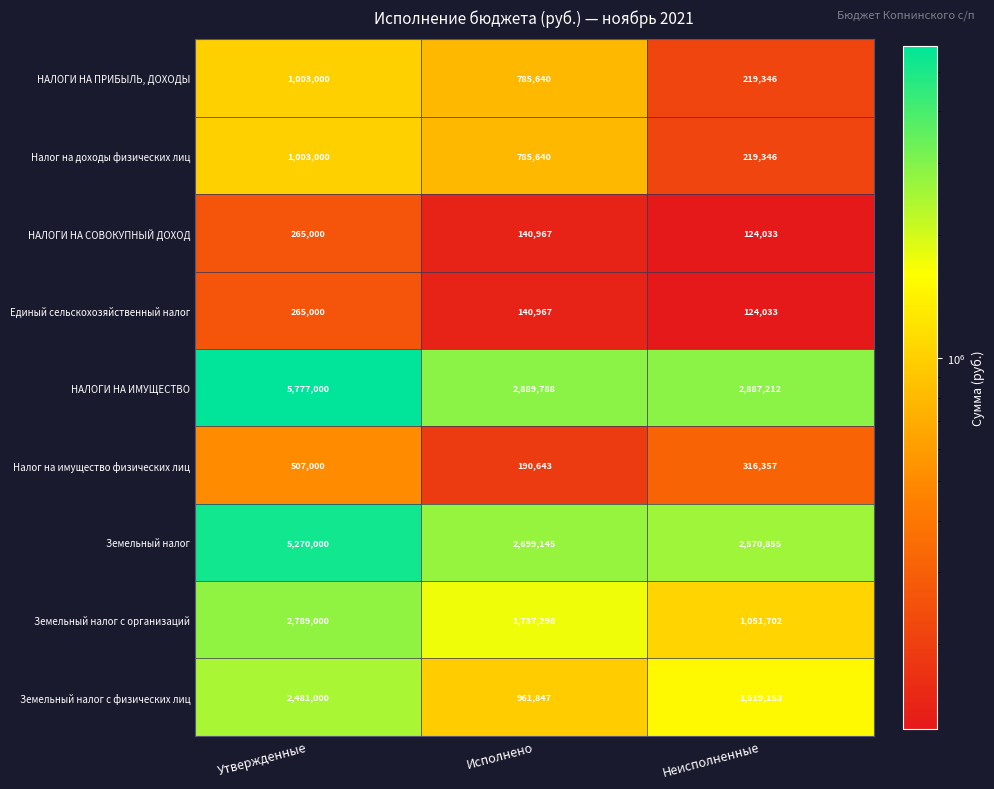

List the labels in order of Земельный налог value, largest first.

Утвержденные, Исполнено, Неисполненные